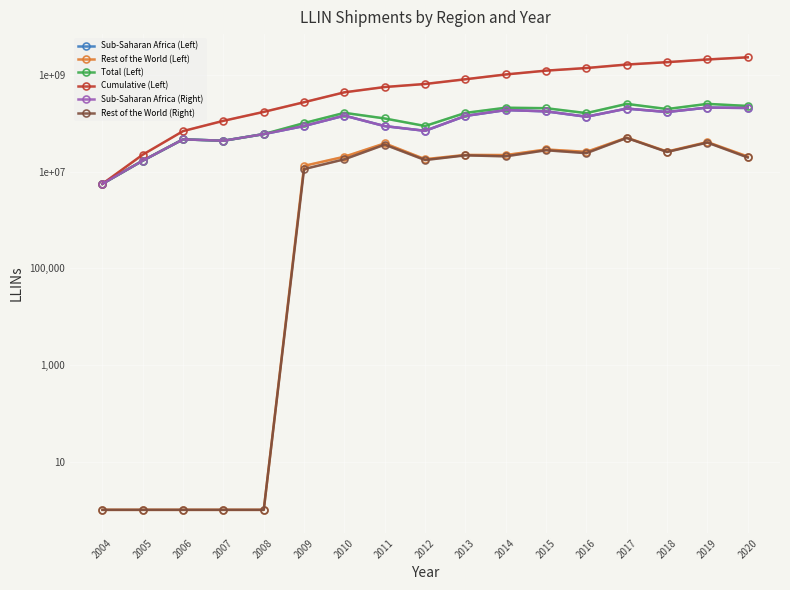

Where does the Rest of the World (Right) series first go above 19738830?

2011